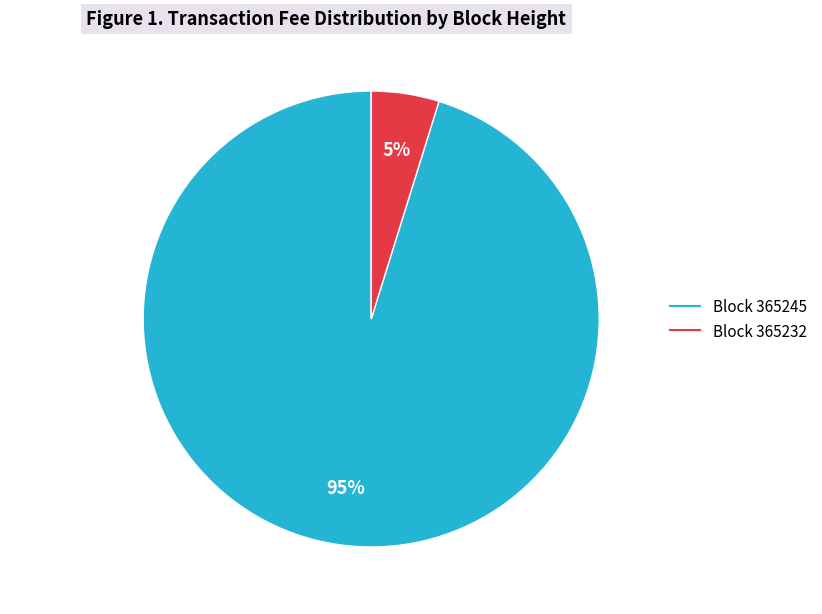

Count the number of slices in the pie.

2